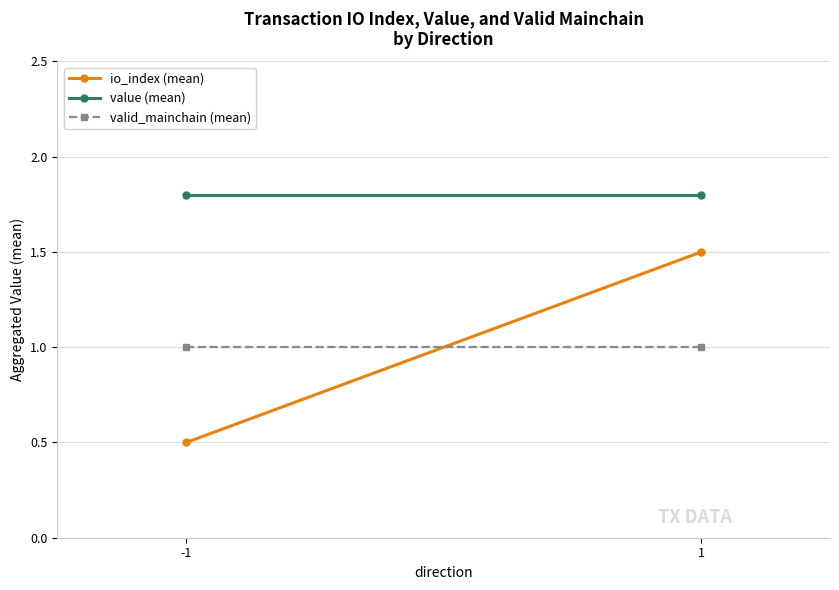

What is the sum of all valid_mainchain (mean) values?

2.0